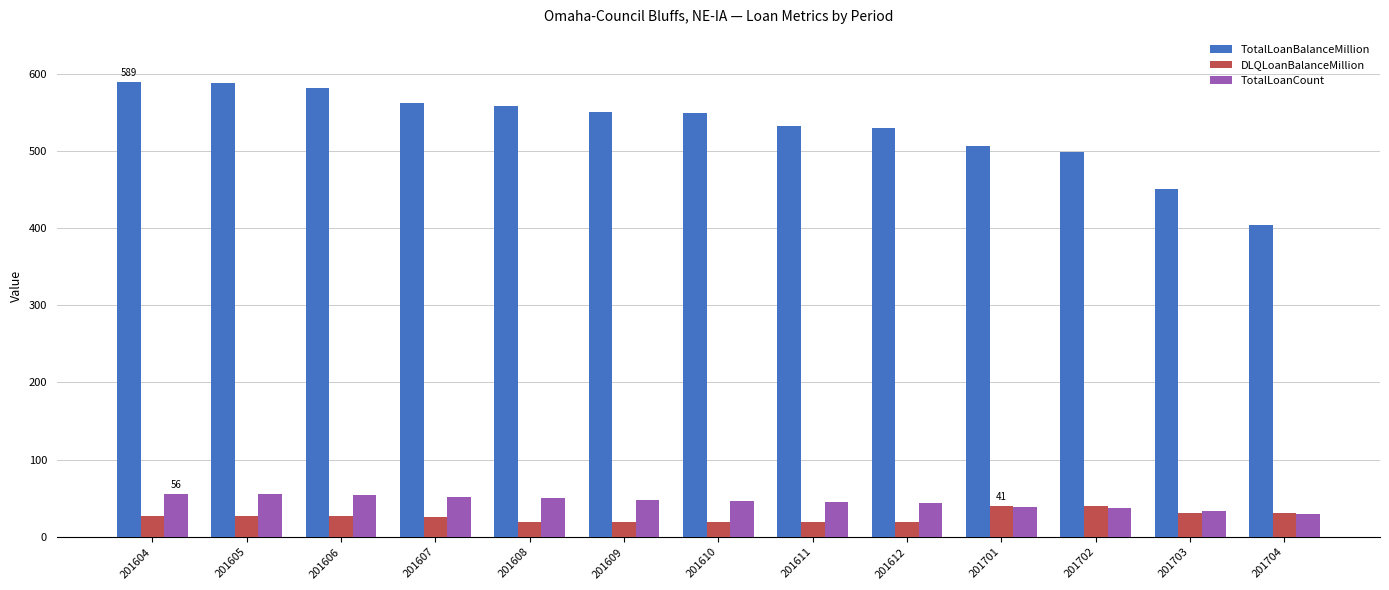

What is the maximum value for TotalLoanBalanceMillion?

588.8